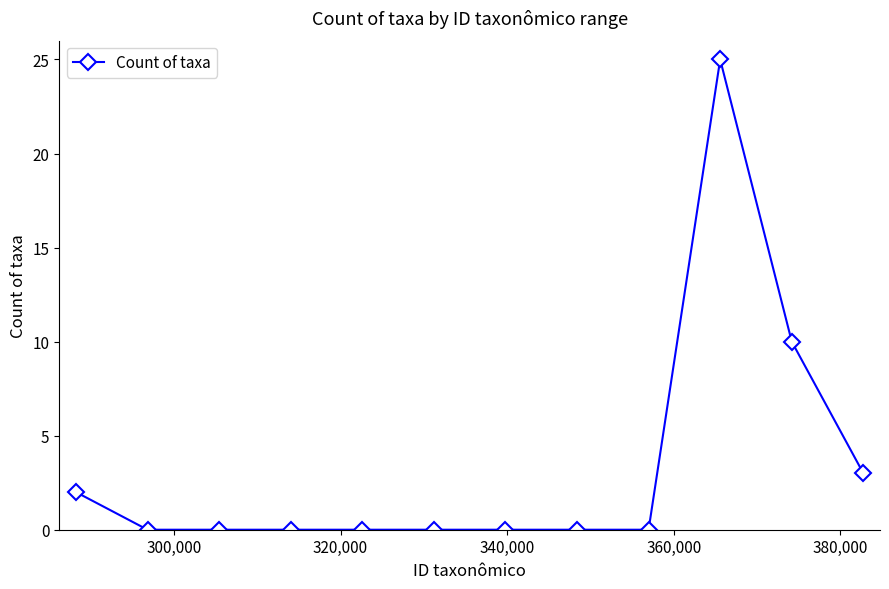

What is the average value?

3